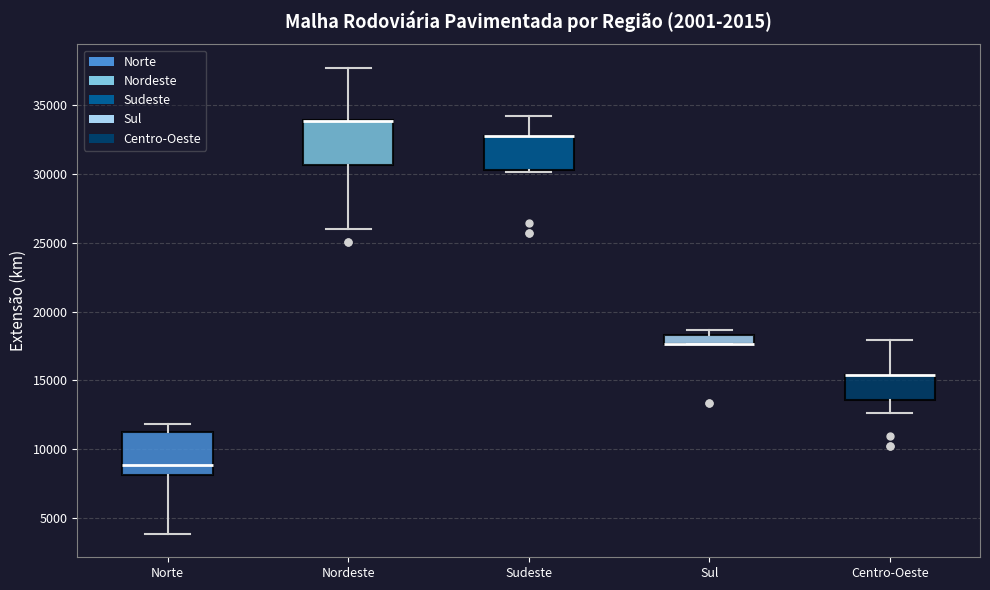

Where is the lower edge of the box for Centro-Oeste on the y-axis? The values are not printed on the chart, so give them approximately, as read against the axis.

13500